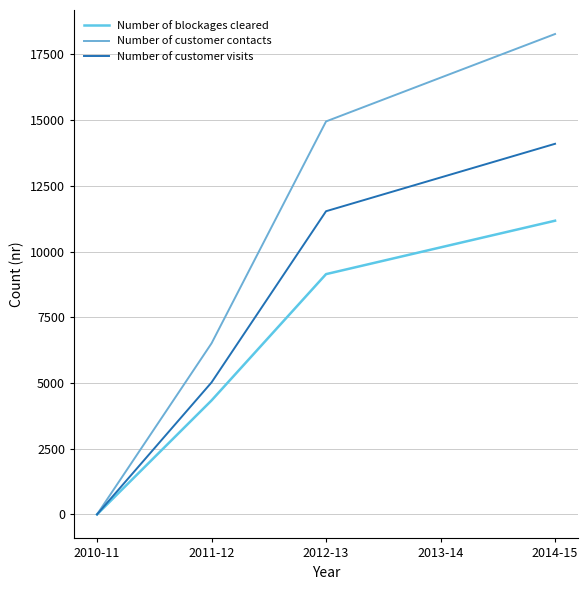

Rank the series by their average value, from highest to lowest.

Number of customer contacts, Number of customer visits, Number of blockages cleared